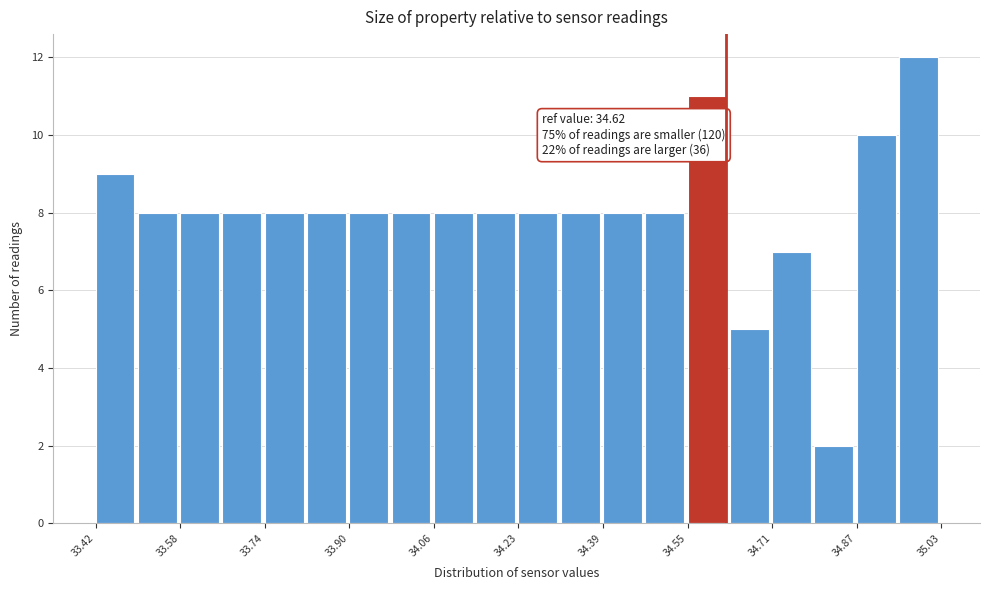

Over which range of the x-axis is the bar tallest?

34.94 to 35.04